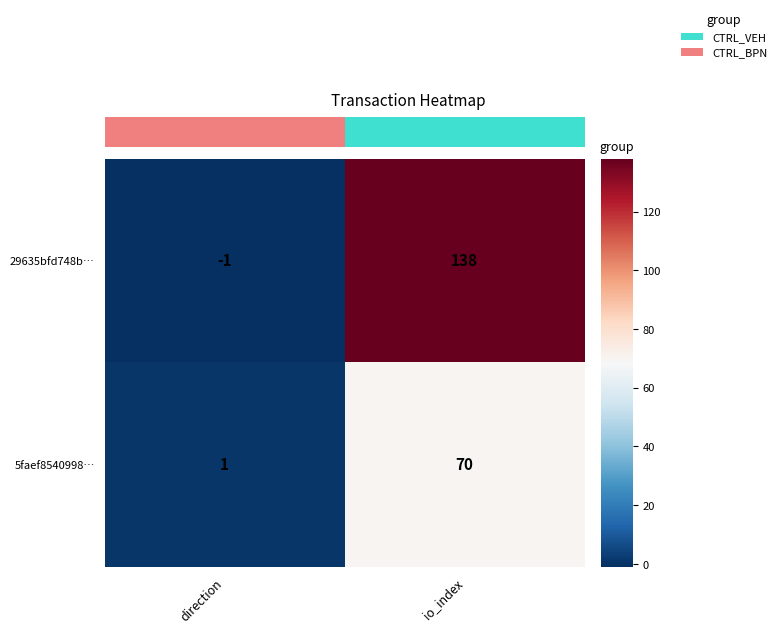

What is the sum of all 5faef8540998… values?

71